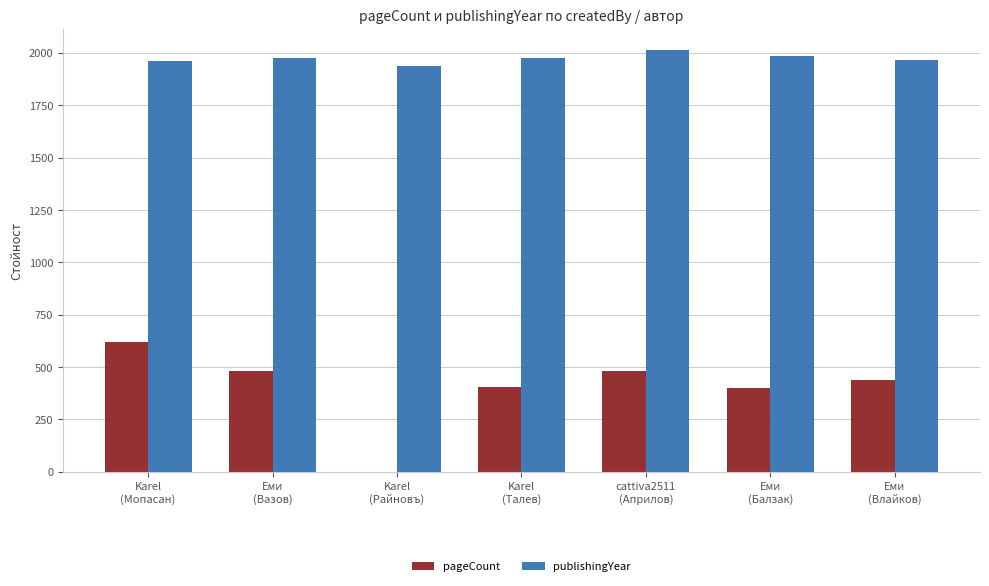

What is the sum of all pageCount values?

2824